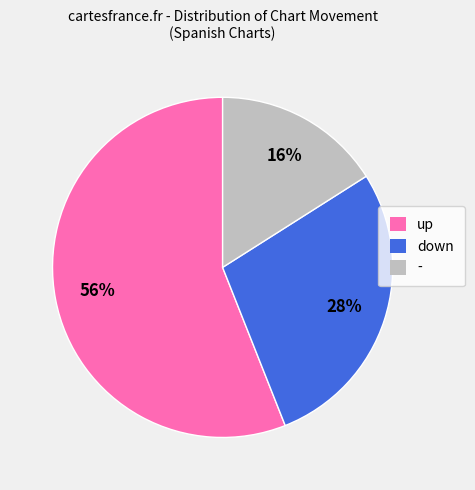

How many segments does this pie chart have?

3